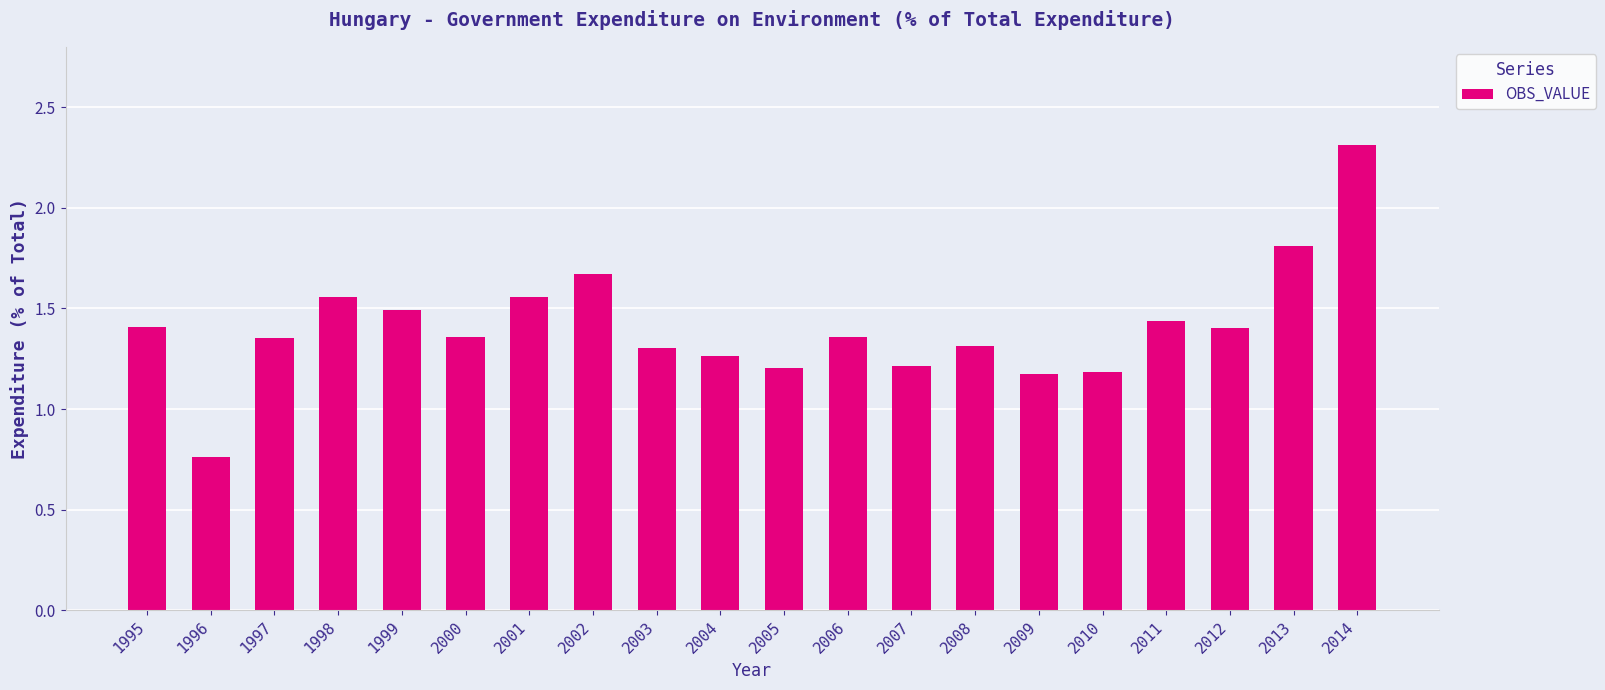

What is the difference between the values at 1997 and 2007?

0.1